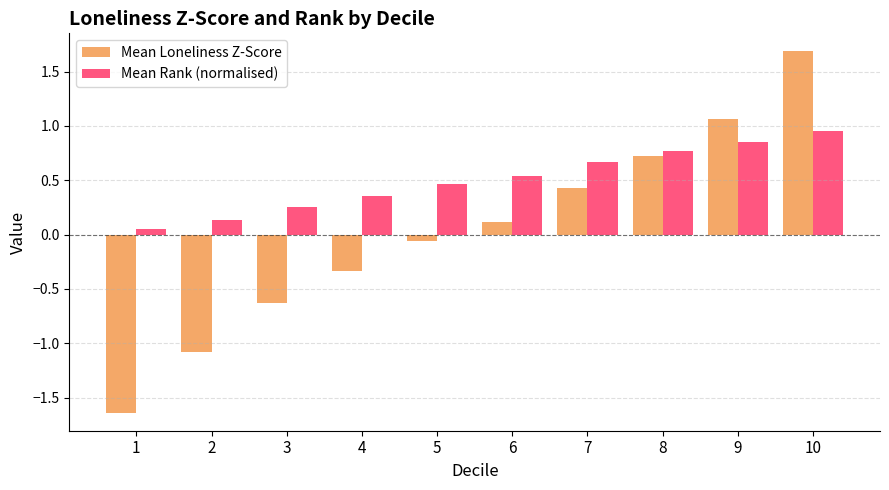

The Mean Loneliness Z-Score series shows -1.7 at 2. True or false?

False